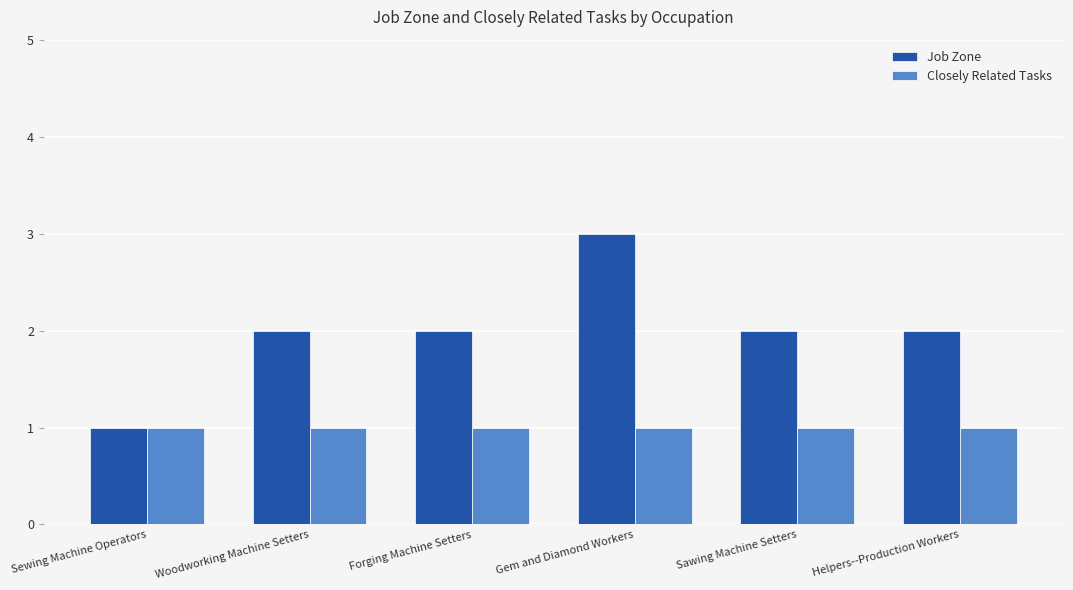

How many series are shown in this chart?

2